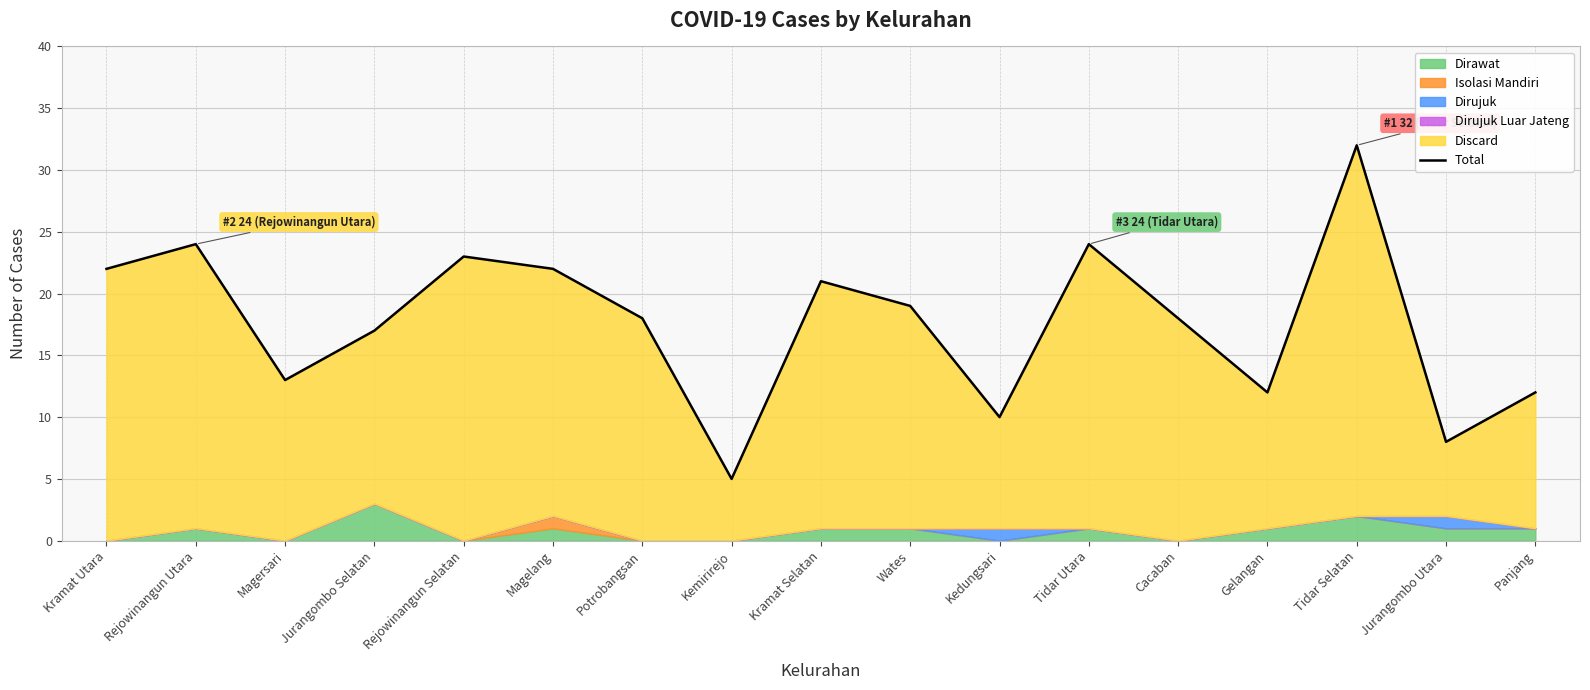

Rank the categories by value from highest to lowest.

Tidar Selatan, Rejowinangun Utara, Tidar Utara, Rejowinangun Selatan, Kramat Utara, Magelang, Kramat Selatan, Wates, Potrobangsan, Cacaban, Jurangombo Selatan, Magersari, Gelangan, Panjang, Kedungsari, Jurangombo Utara, Kemirirejo